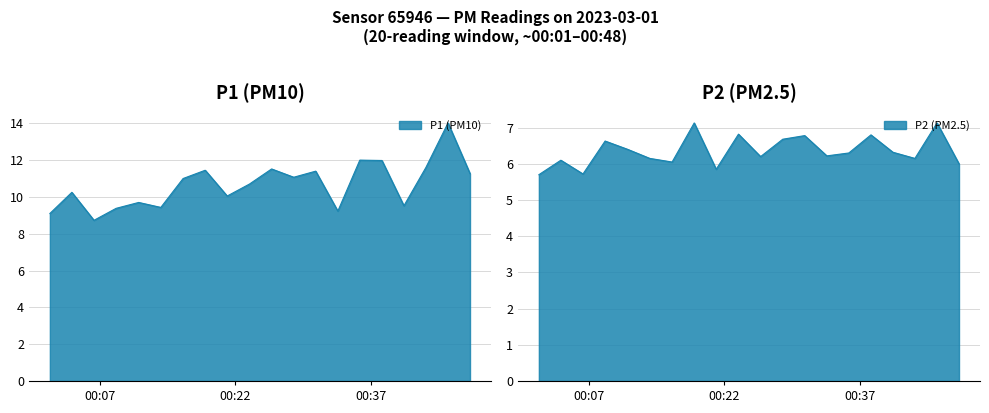

True or false: P2 and P1 cross at least once.

False